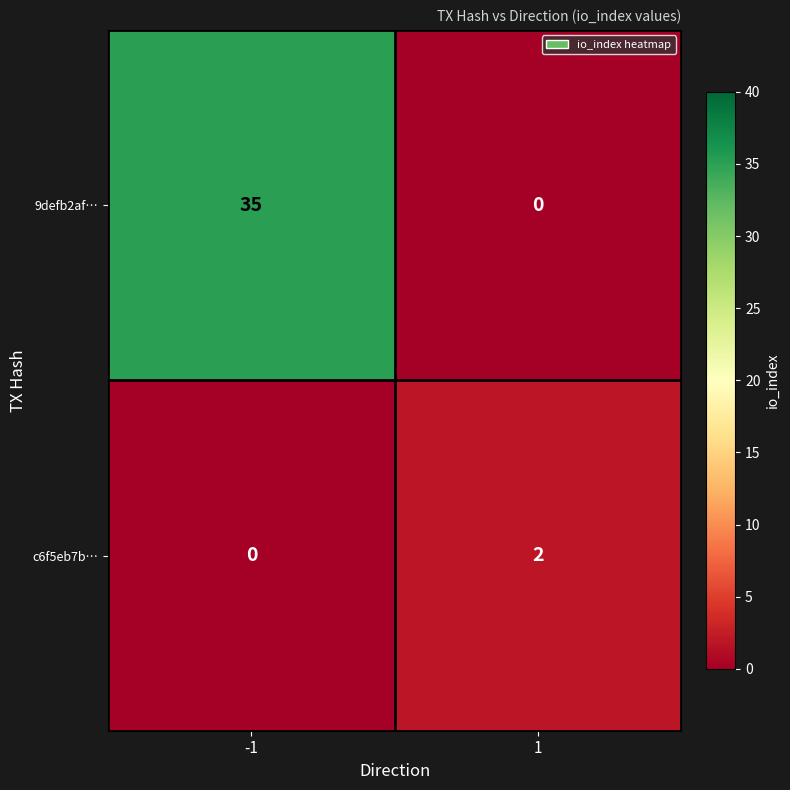

Which series has the widest spread of values?

9defb2af…